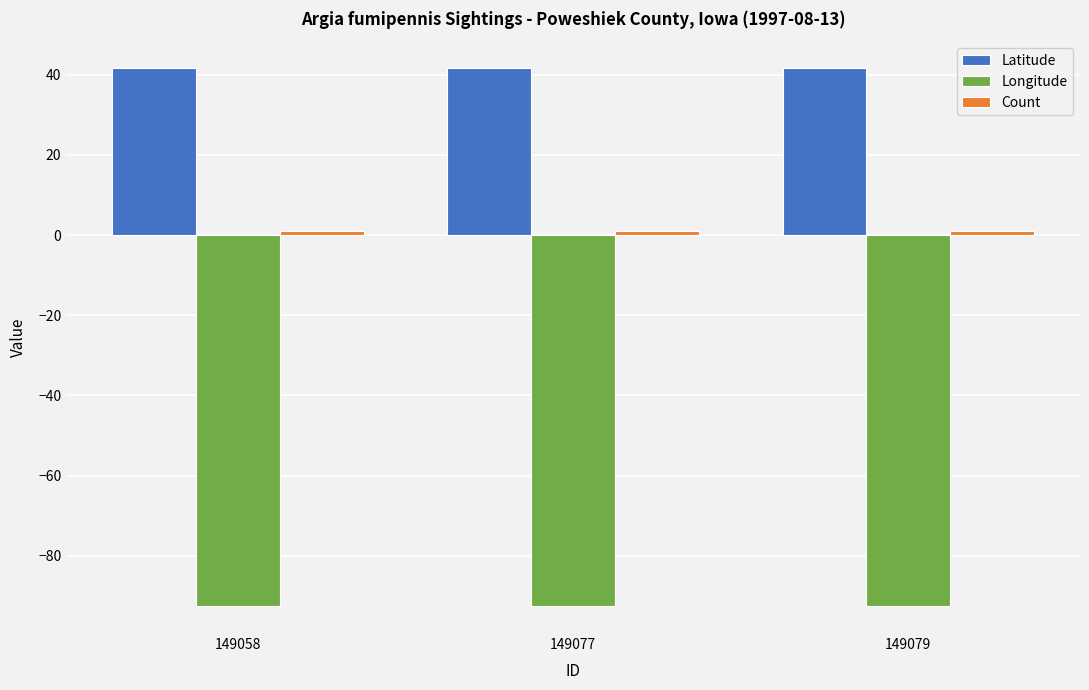

Which series has the largest total across all categories?

Latitude